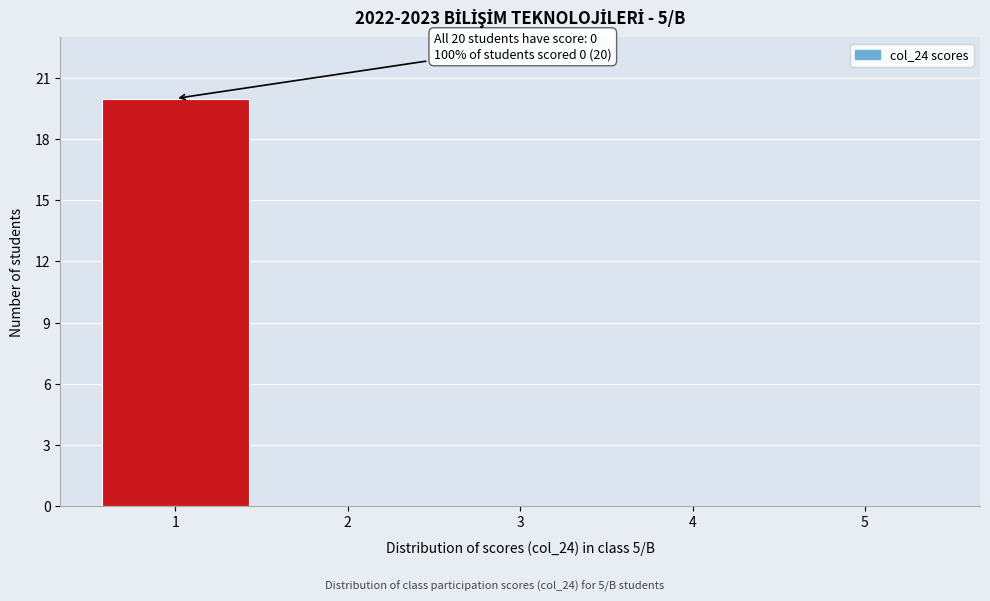

Reading left to right, what are all the values shown in this chart?

1=20	2=0	3=0	4=0	5=0